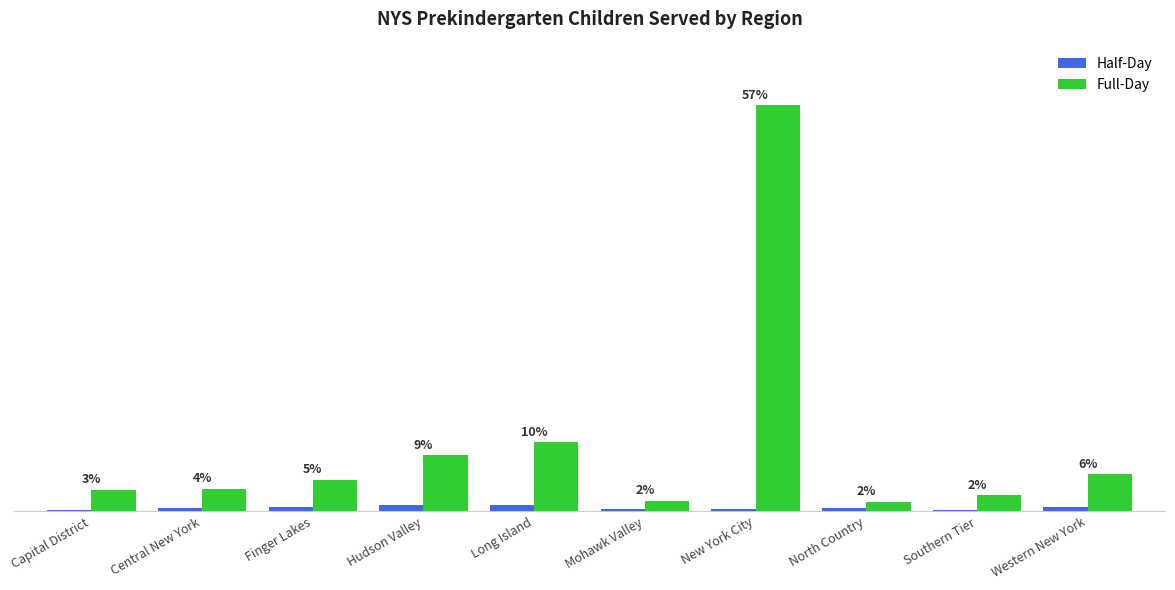

What value does the Full-Day series have at New York City?

86893